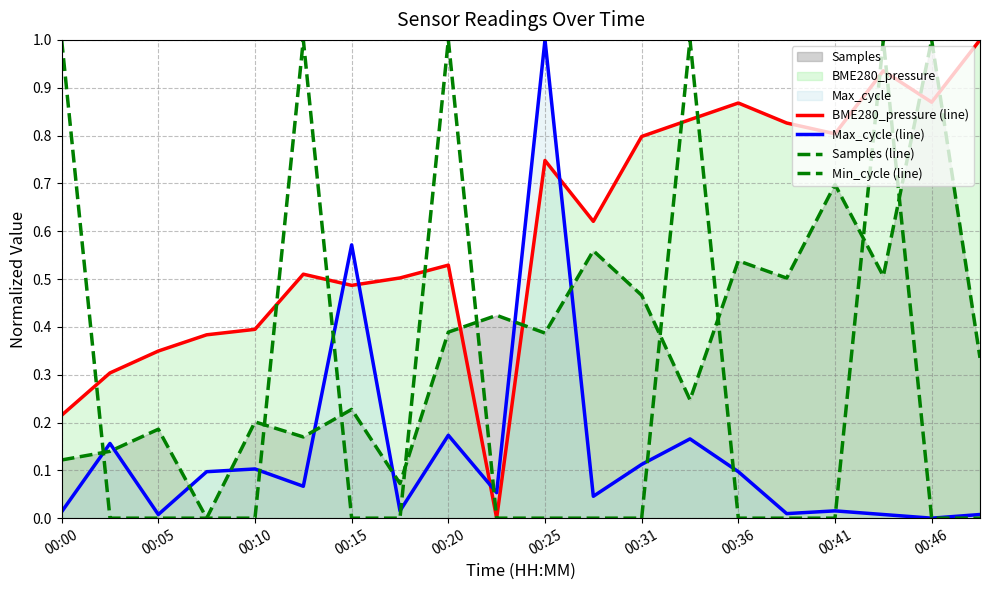

Does the chart display data point markers on the line(s)?

No